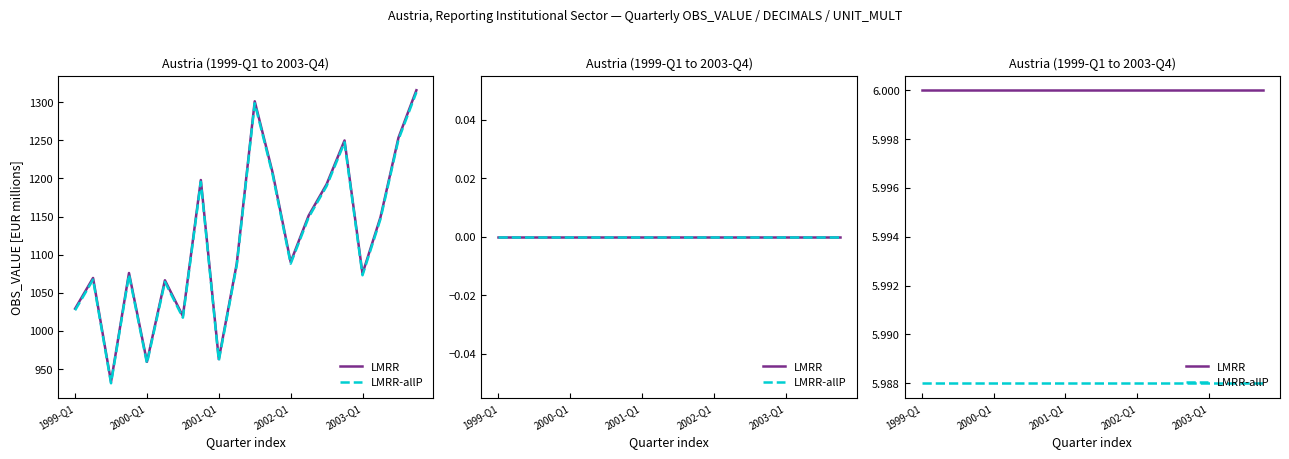

How many lines are shown in the chart?

2